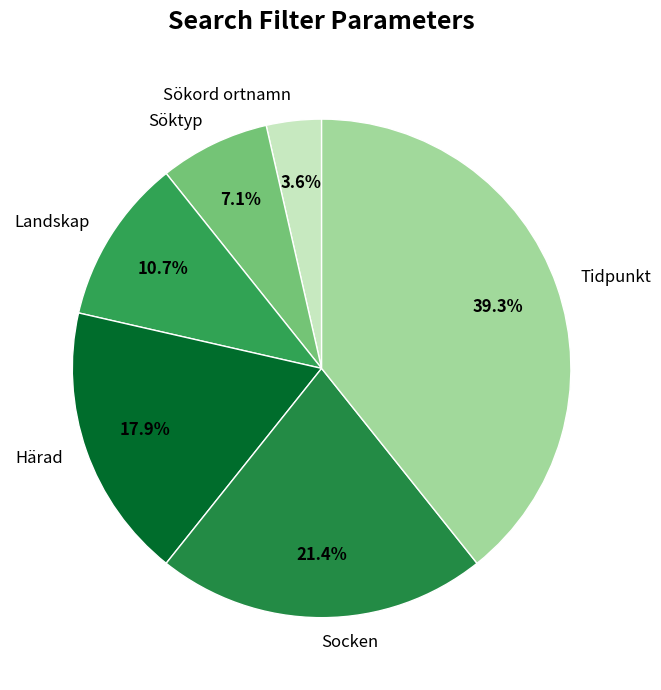

How much of the chart is everything except Sökord ortnamn?

96.4%